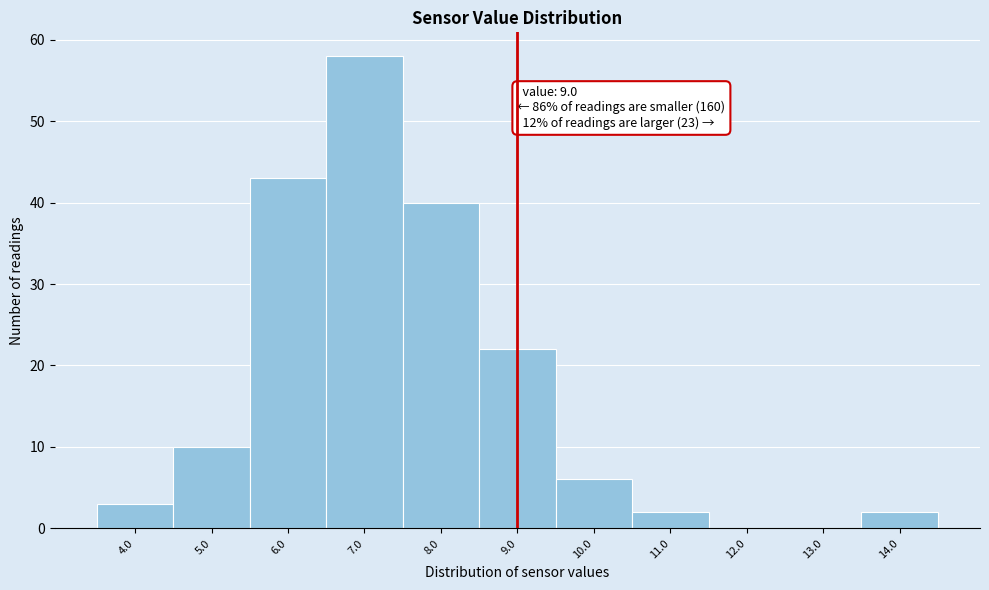

Over which range of the x-axis is the bar tallest?

6.5 to 7.5